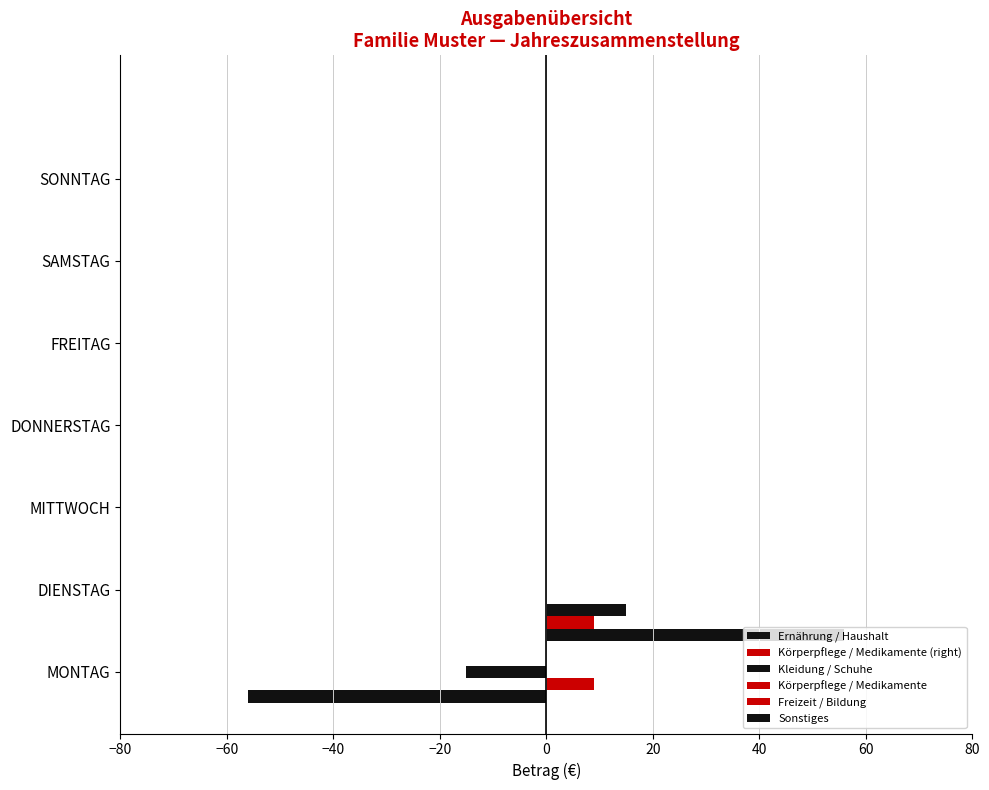

Which series changed the most between −40 and 20?

Ernährung / Haushalt